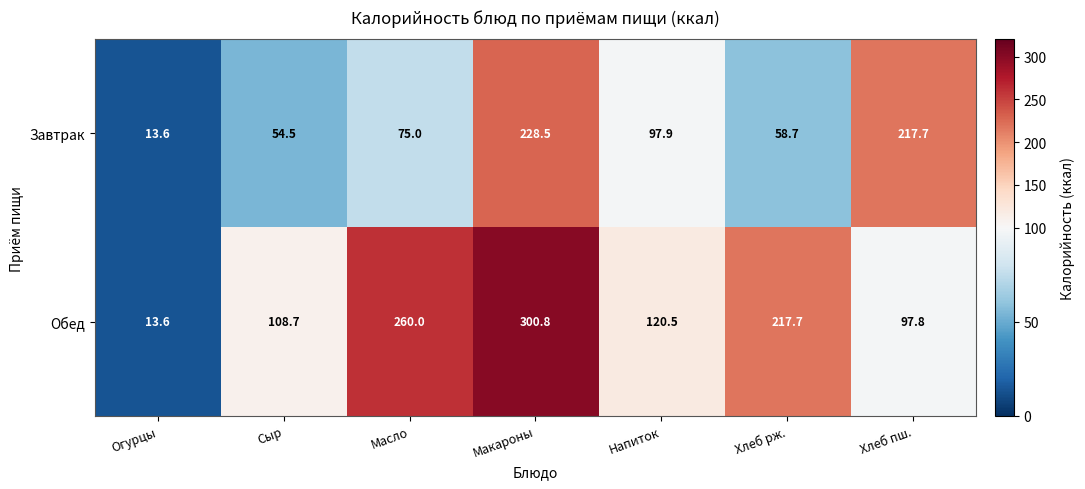

How many distinct data groups are displayed?

2